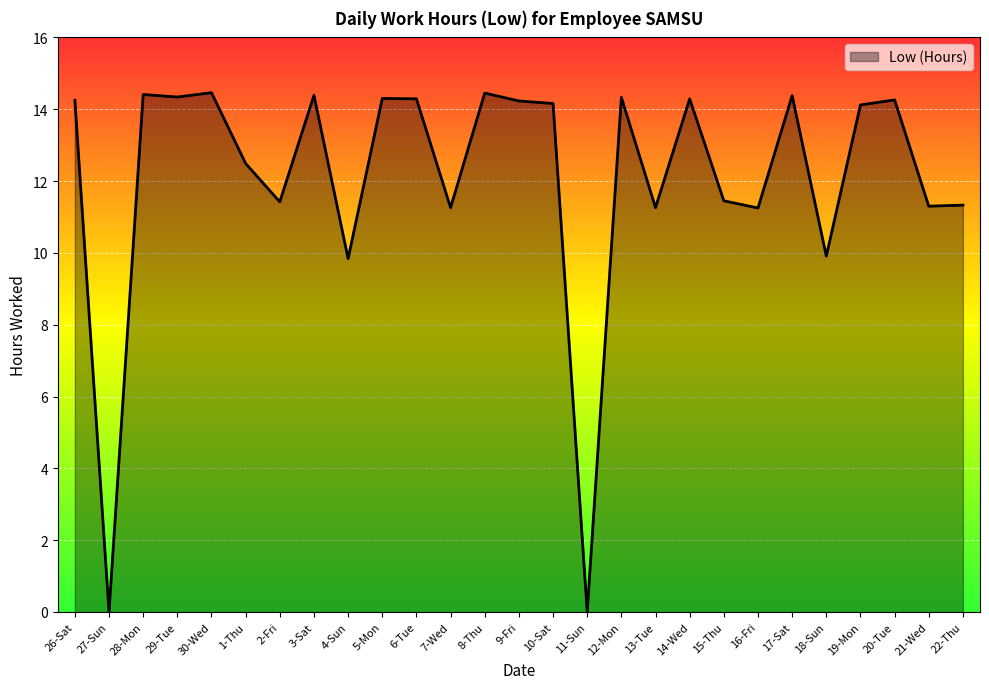

What is the difference between the maximum and minimum values?

14.5